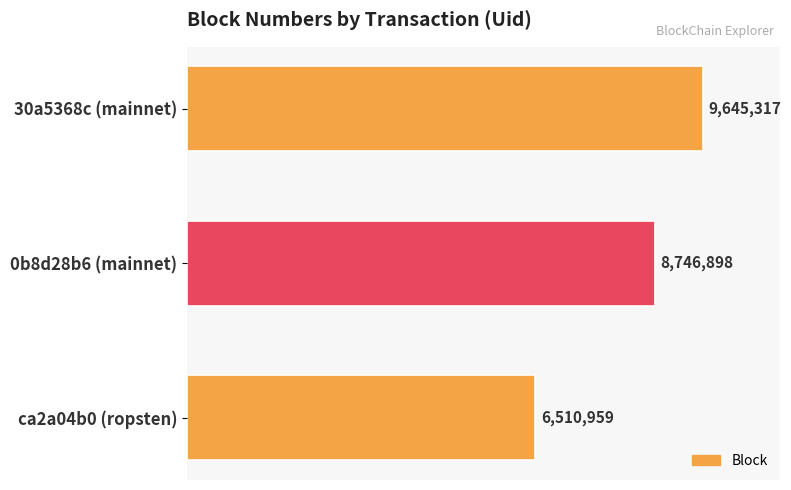

Does the chart contain stacked bars?

No